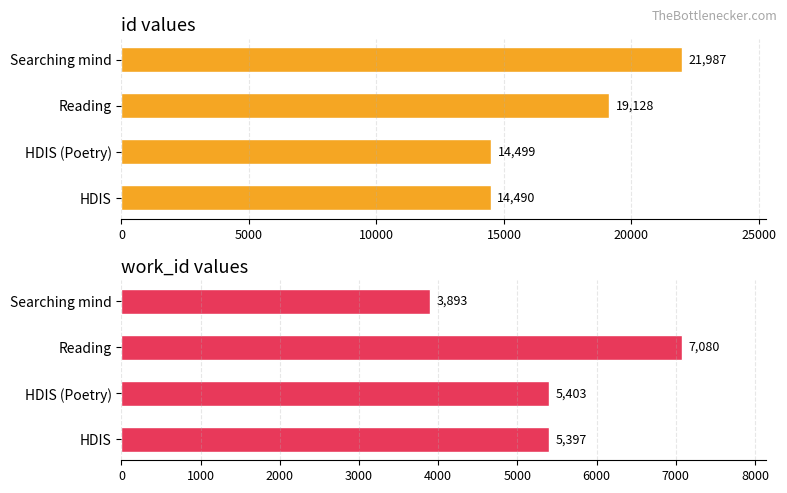

What is the spread (max minus min) of values at HDIS?

9093.0